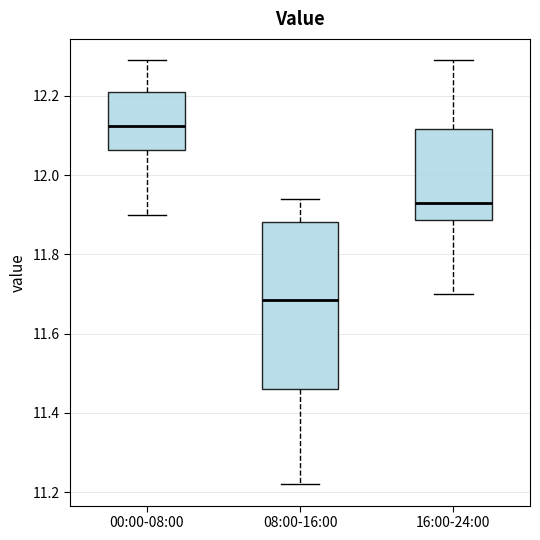

Which box's median line is the highest?

00:00-08:00